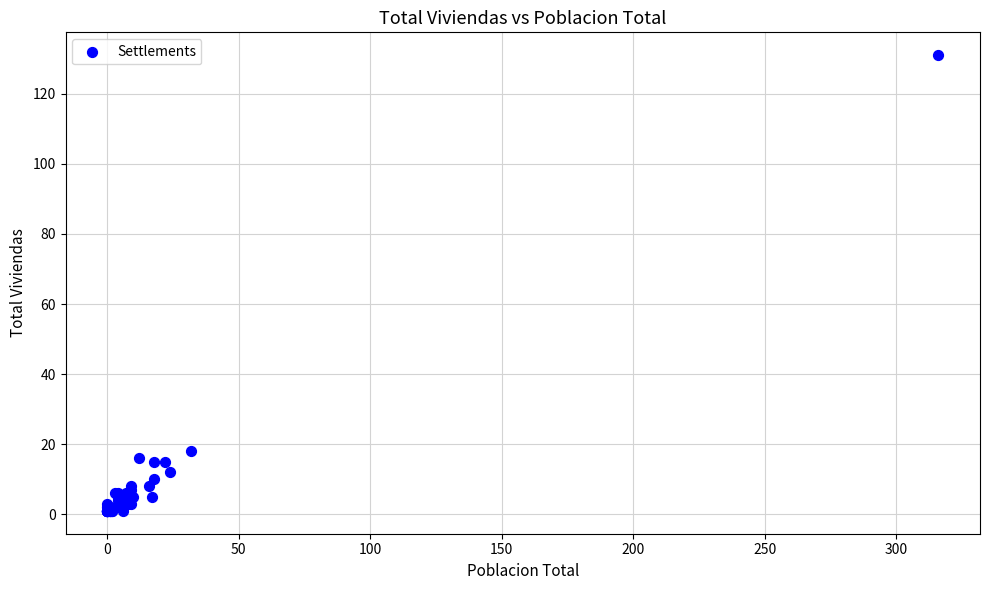

What Y value in the scatter plot is closest to 66?

18